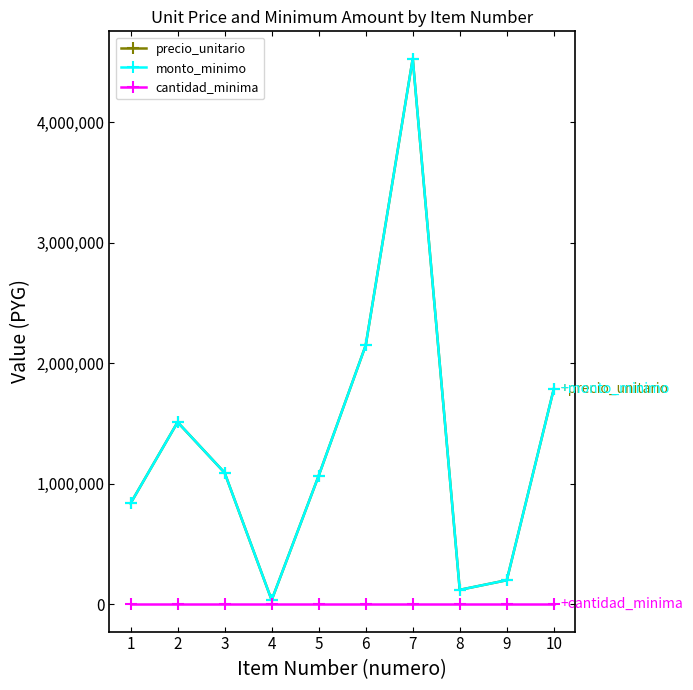

Is this an area chart (filled region under the line)?

No